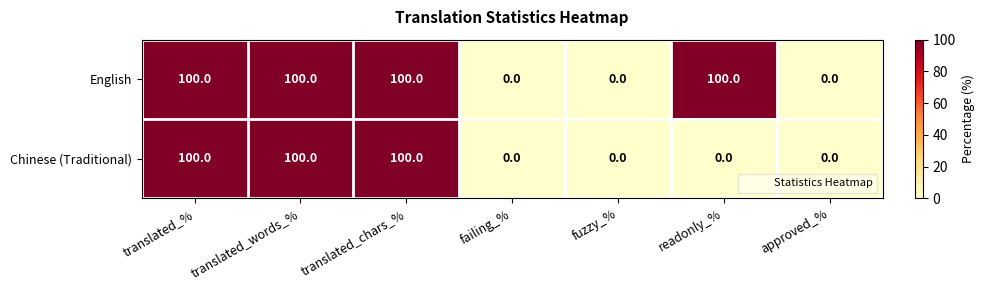

How many values in English are above zero?

4